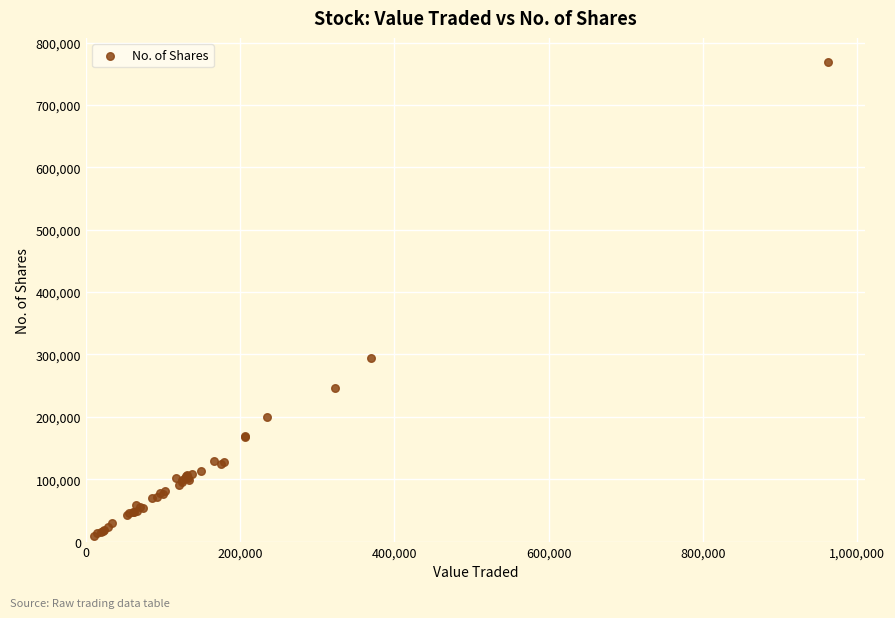

What Y value in the scatter plot is closest to 388787?

294023